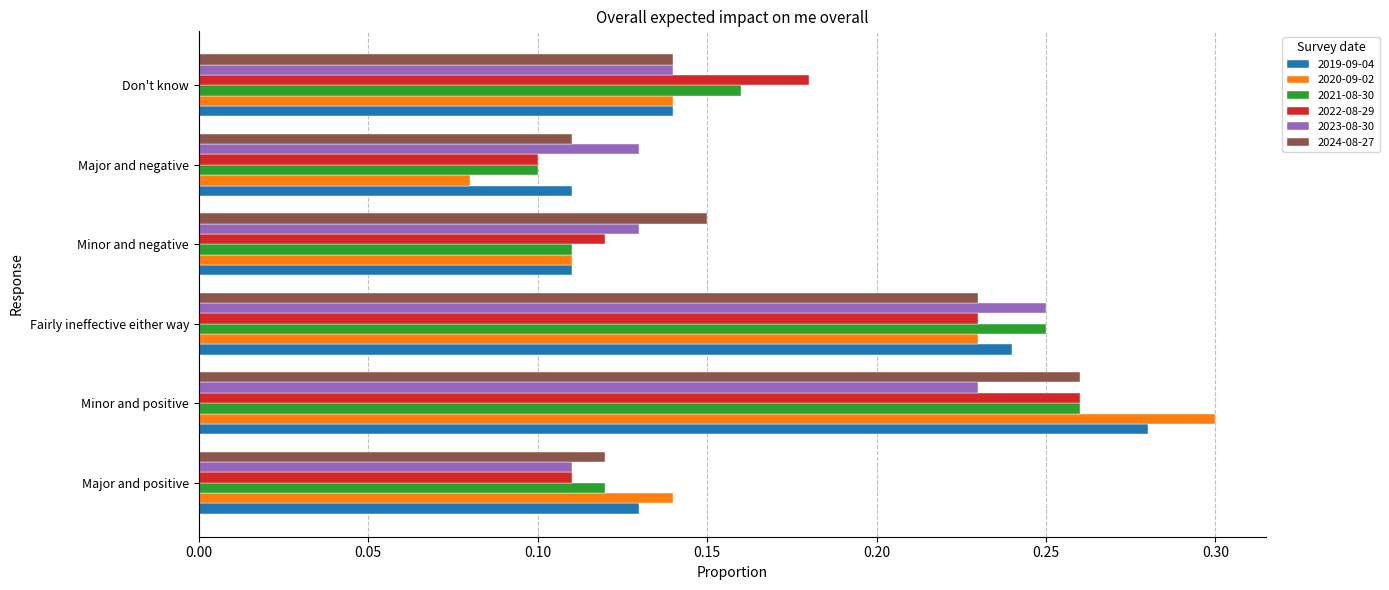

Is the value of 2024-08-27 at Major and negative greater than the value of 2019-09-04 at Major and positive?

No